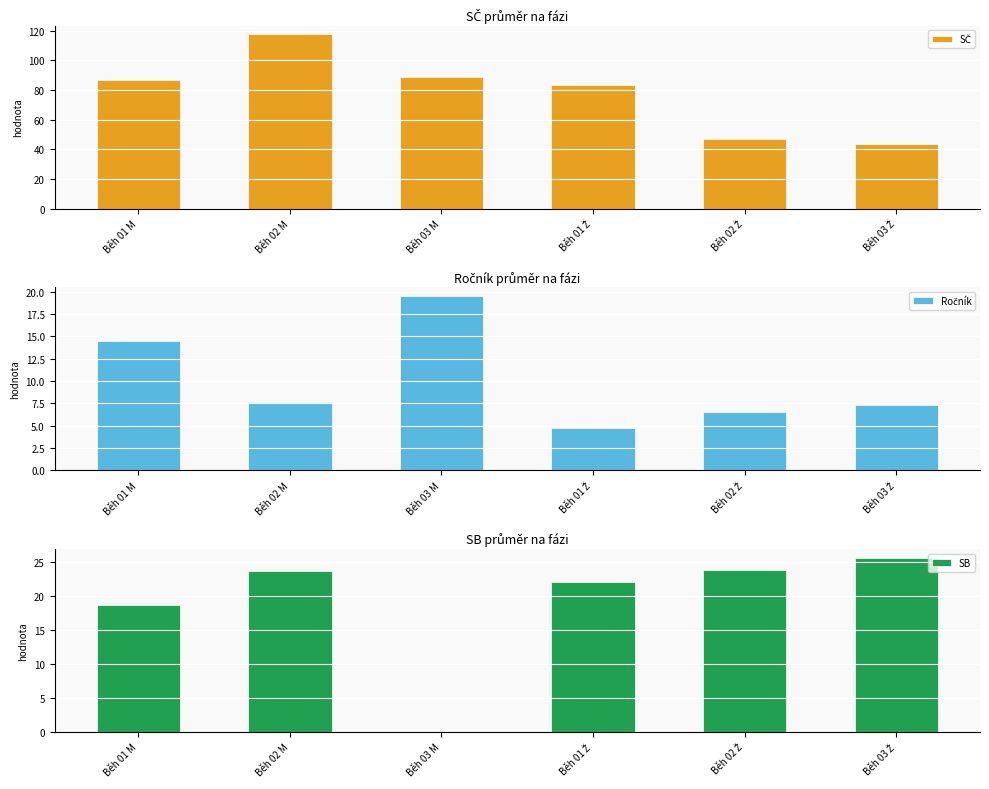

Reading left to right, extract all data points from this chart.

SČ: 86.8	117.5	88.7	83.6	47.0	43.7
Ročník: 14.5	7.7	19.5	4.7	6.6	7.3
SB: 18.7	23.6	0.0	21.9	23.7	25.6